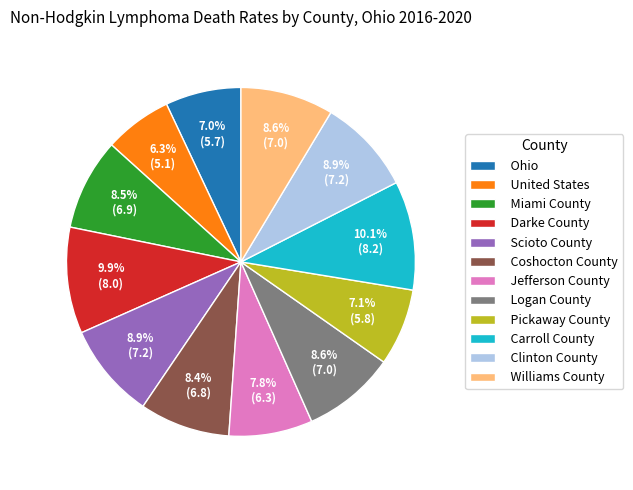

The Logan County slice represents 9% of the pie. True or false?

True